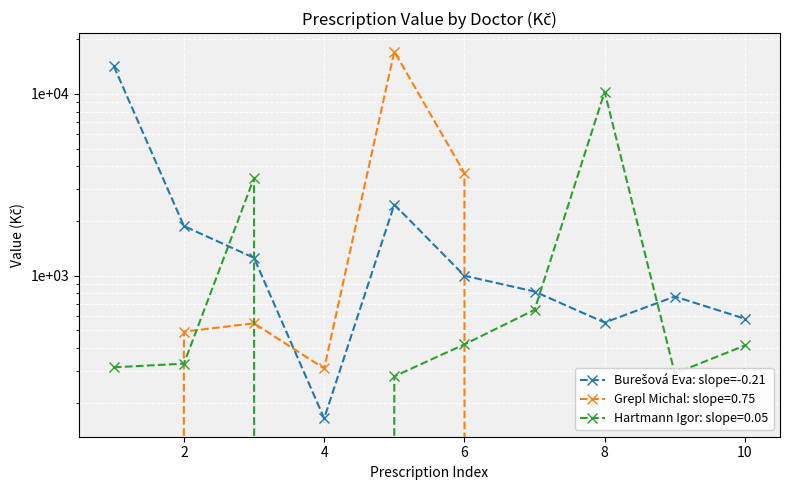

Reading right to left, transcribe all the data shown in this chart.

579.8	768.5	552.7	818.2	999.9	2462.2	164.2	1253.4	1875.9	14226.4